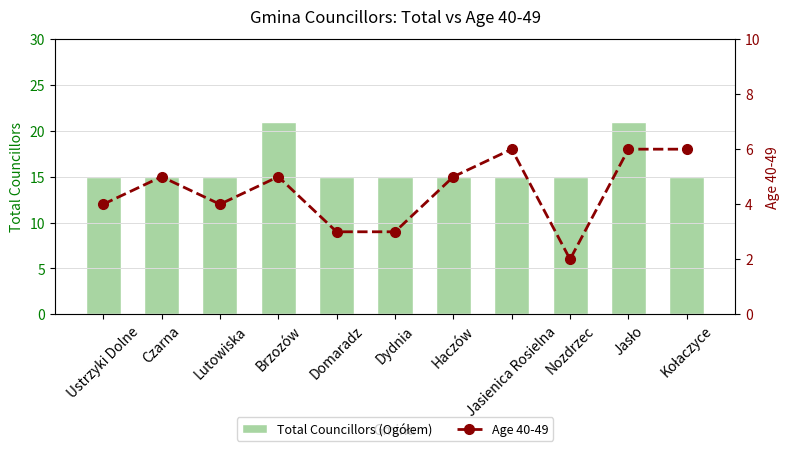

Which category has the lowest value in the Age 40-49 series?

Nozdrzec